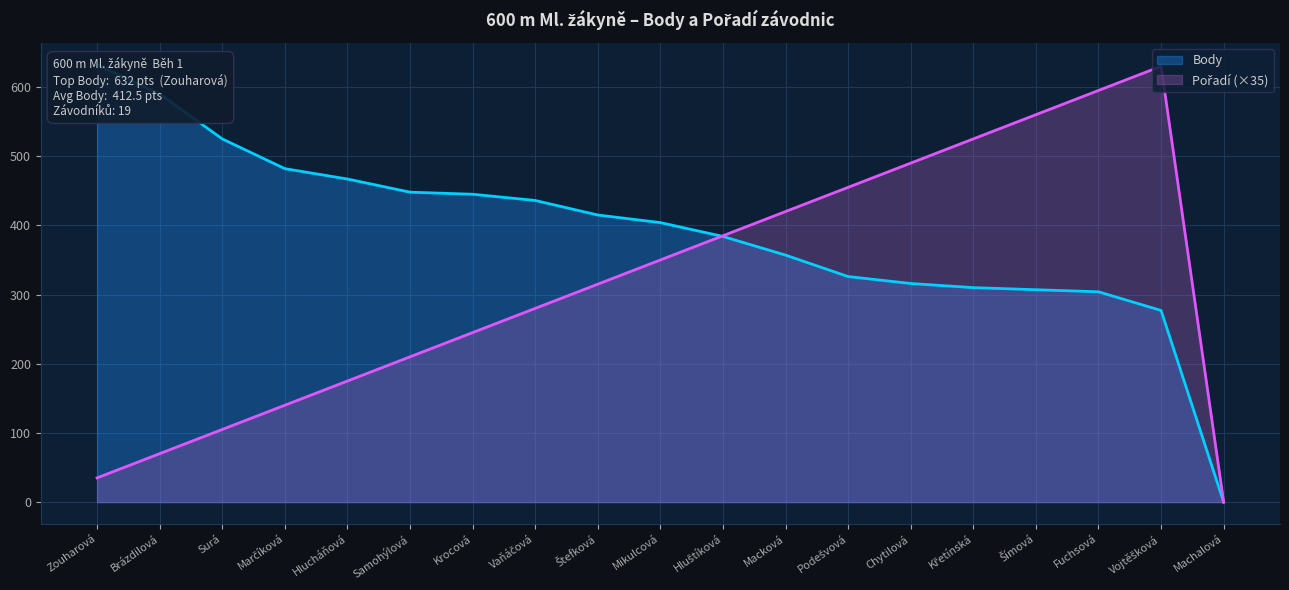

What is the difference between the Pořadí values at Brázdilová and Machalová?

70